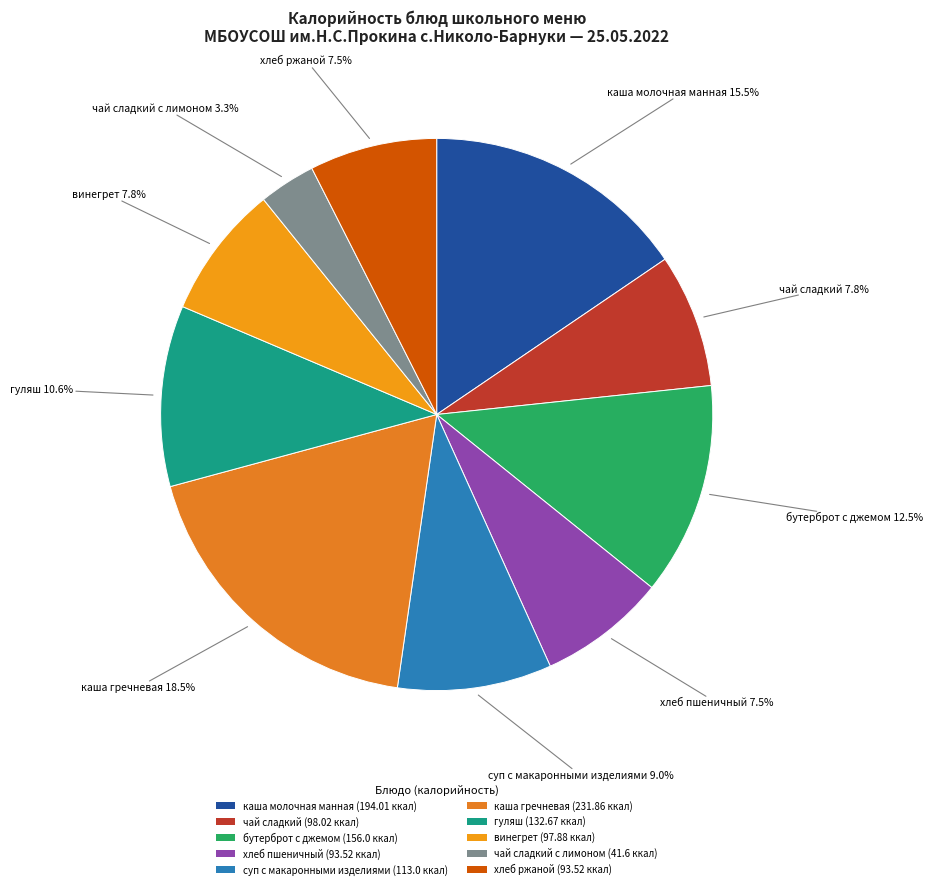

To the nearest percent, what is the average slice percentage?

10%